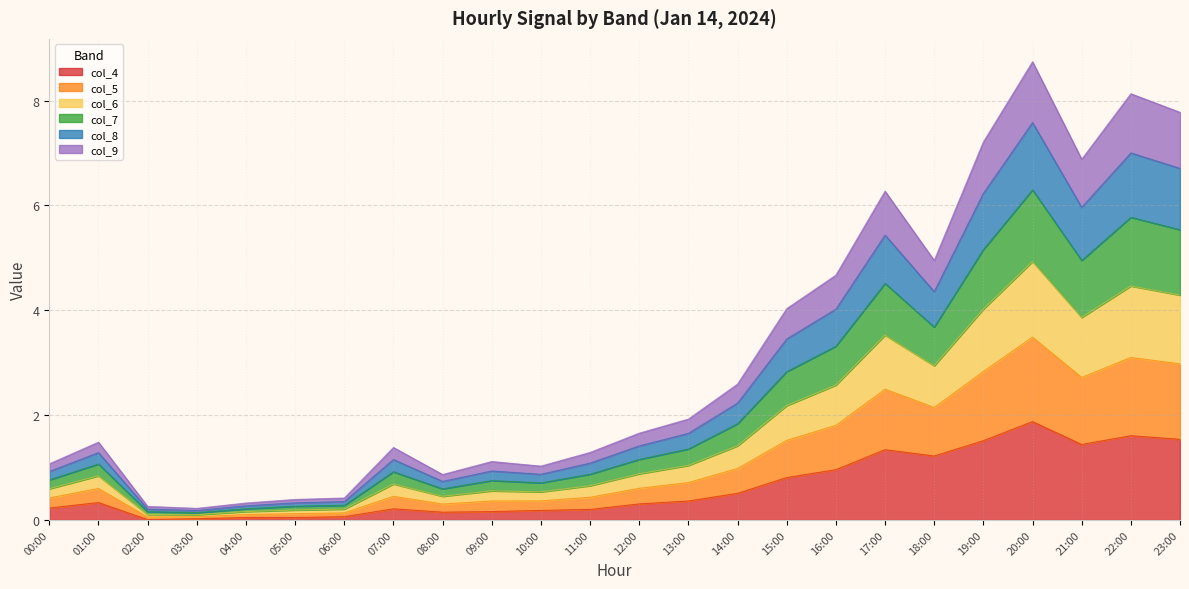

True or false: col_6 has more than 0 interior local peaks.

True